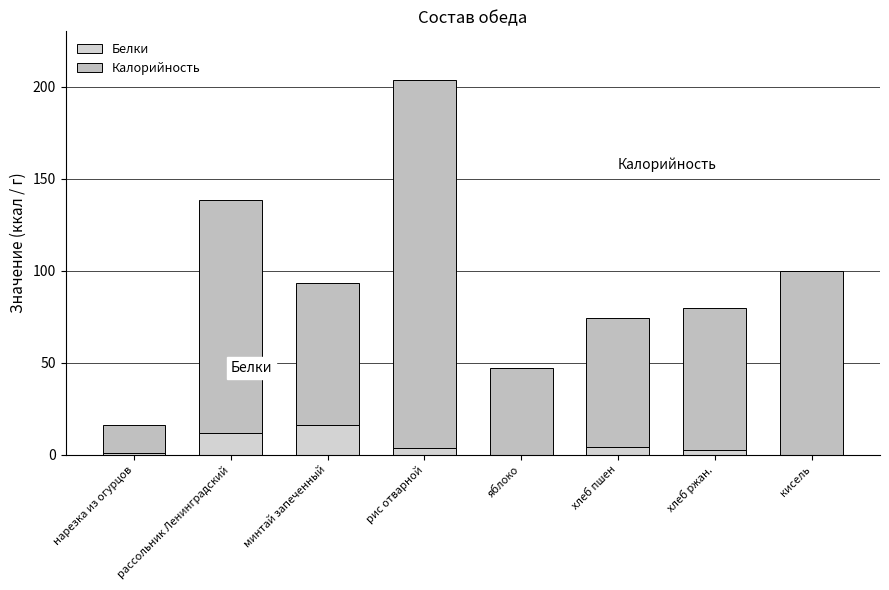

At рис отварной, list the series in order from largest to smallest.

Калорийность, Белки